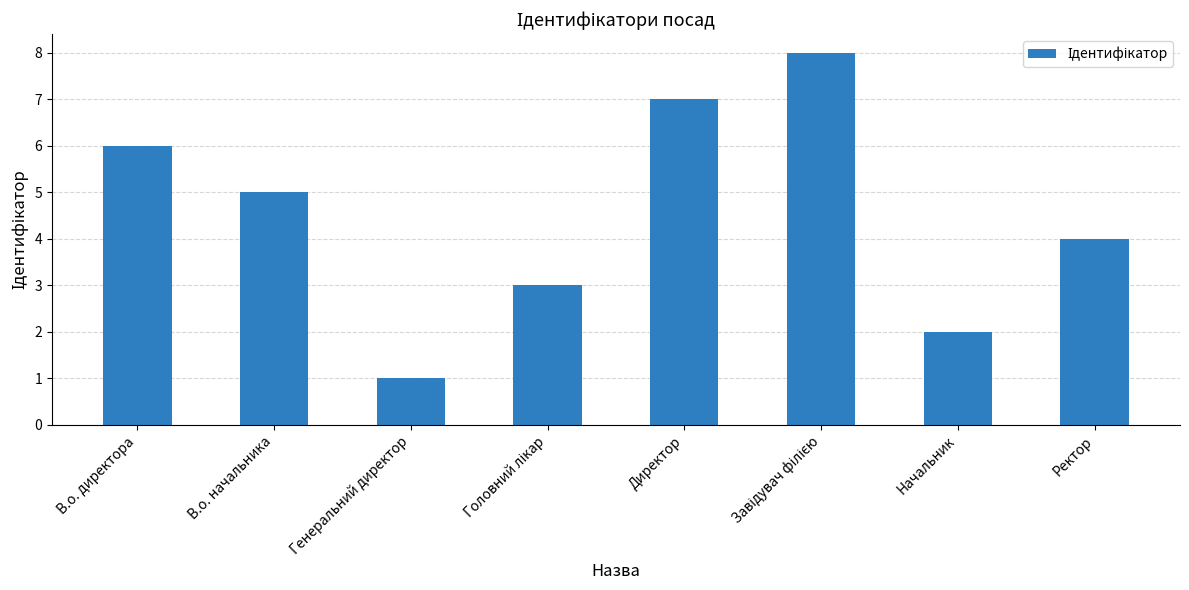

What is the difference between the maximum and minimum values?

7